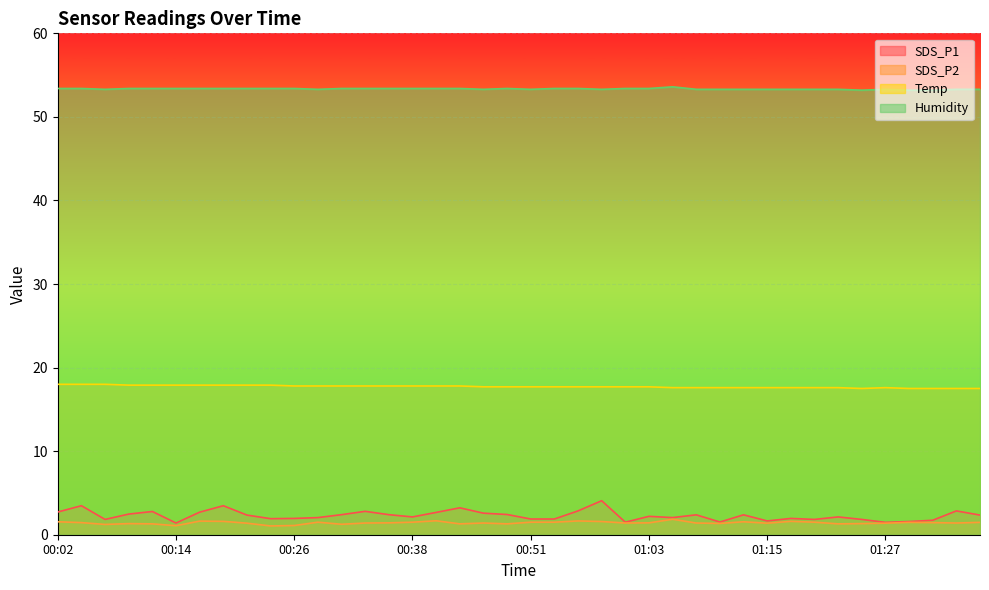

How many lines are shown in the chart?

4